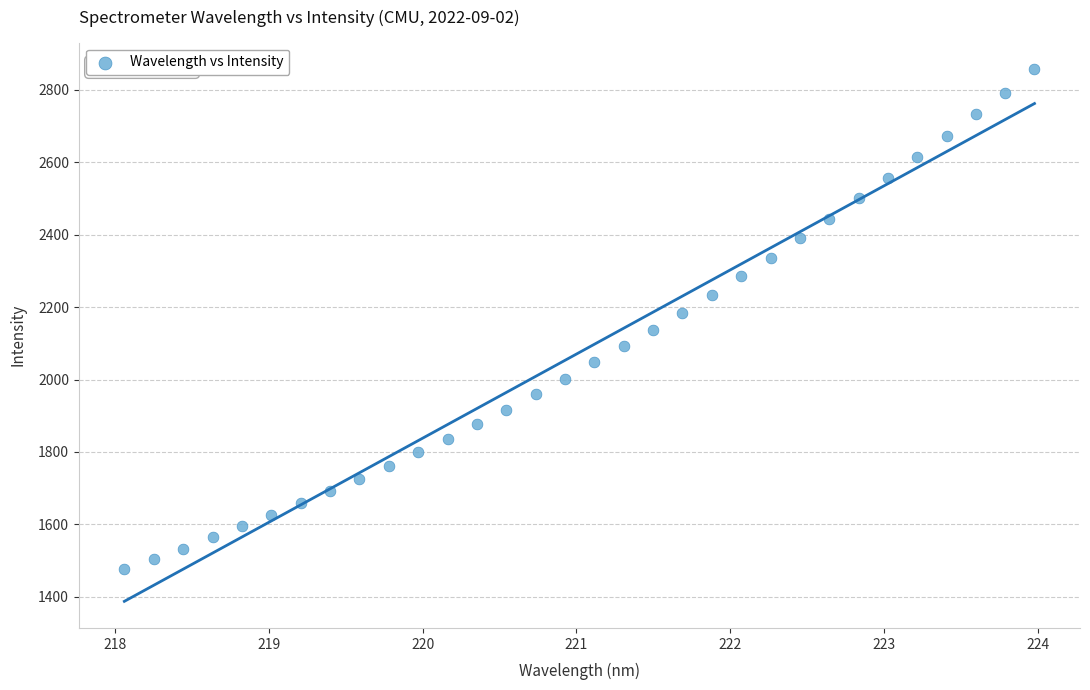

What is the range of Y values (max minus min)?

1379.1